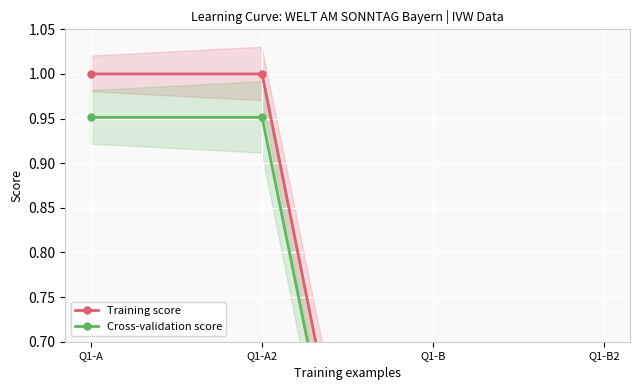

At Q1-A2, list the series in order from largest to smallest.

Training score, Cross-validation score